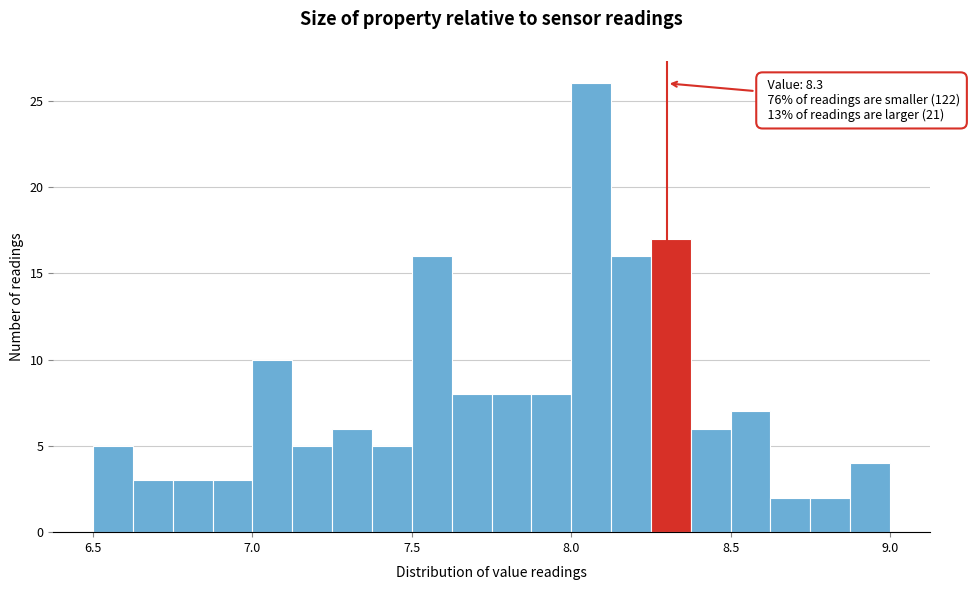

Read against the x-axis, roughly where is the centre of the tallest bar?

8.05